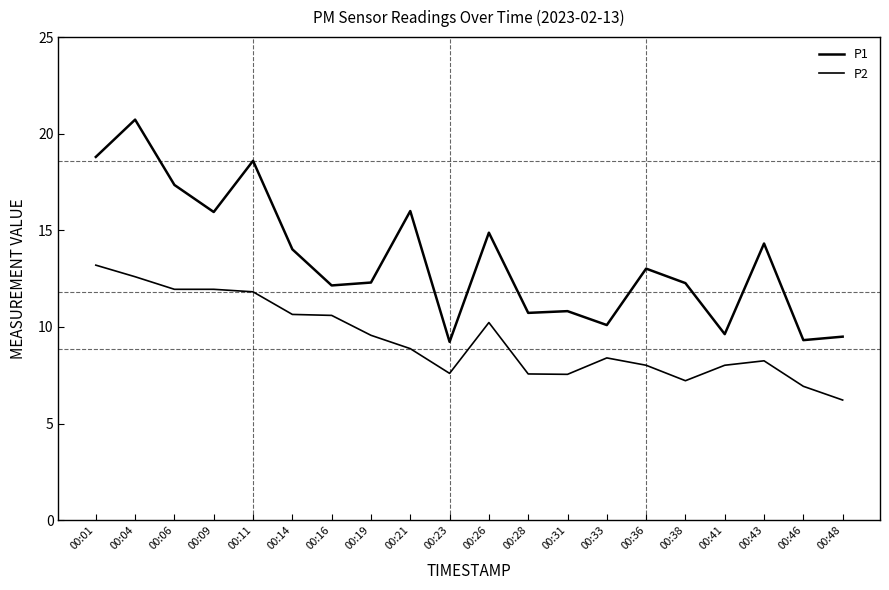

Reading left to right, transcribe all the data shown in this chart.

P1: 18.8	20.7	17.4	15.9	18.6	14.0	12.2	12.3	16.0	9.2	14.9	10.7	10.8	10.1	13.0	12.3	9.6	14.3	9.3	9.5
P2: 13.2	12.6	11.9	11.9	11.8	10.7	10.6	9.6	8.9	7.6	10.2	7.6	7.5	8.4	8.0	7.2	8.0	8.2	6.9	6.2